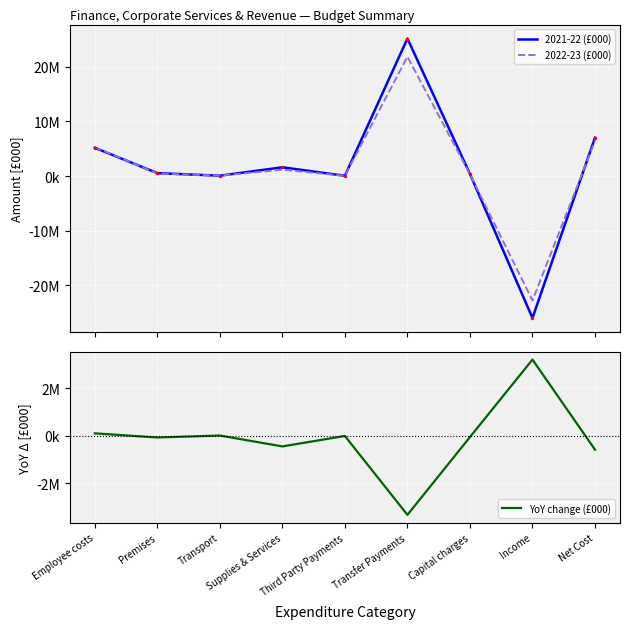

How many intersections are there between 2021-22 (£000) and 2022-23 (£000)?

5